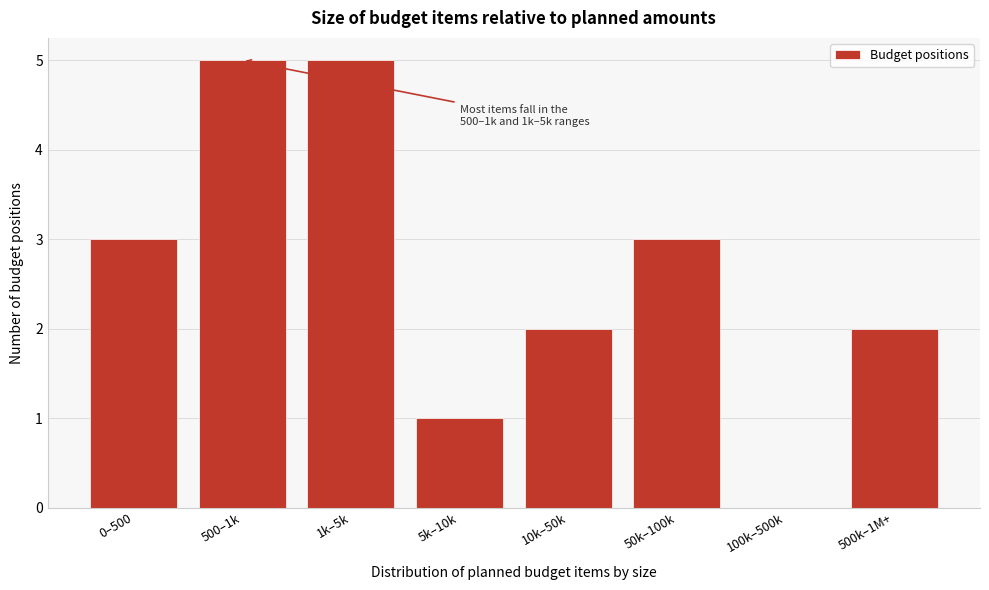

Reading right to left, extract all data points from this chart.

500k–1M+=2	100k–500k=0	50k–100k=3	10k–50k=2	5k–10k=1	1k–5k=5	500–1k=5	0–500=3